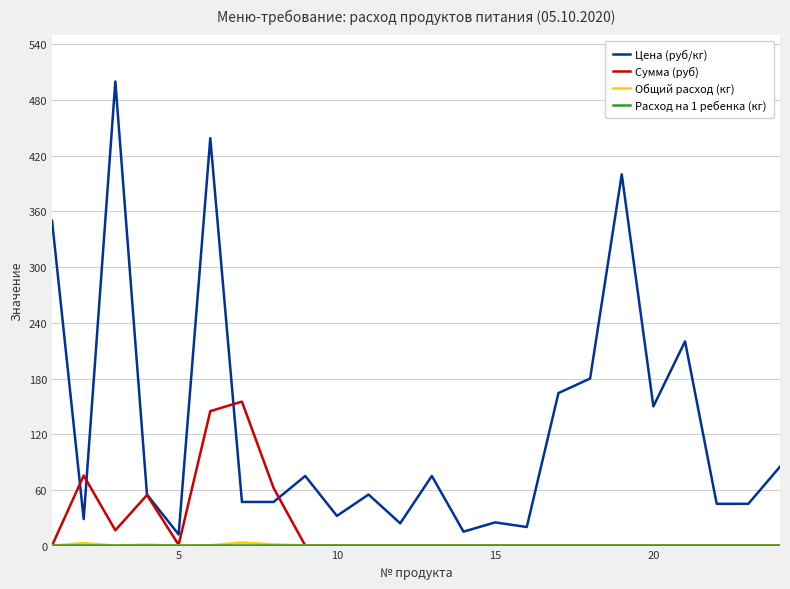

Which series has the largest range (max minus min)?

Цена (руб/кг)